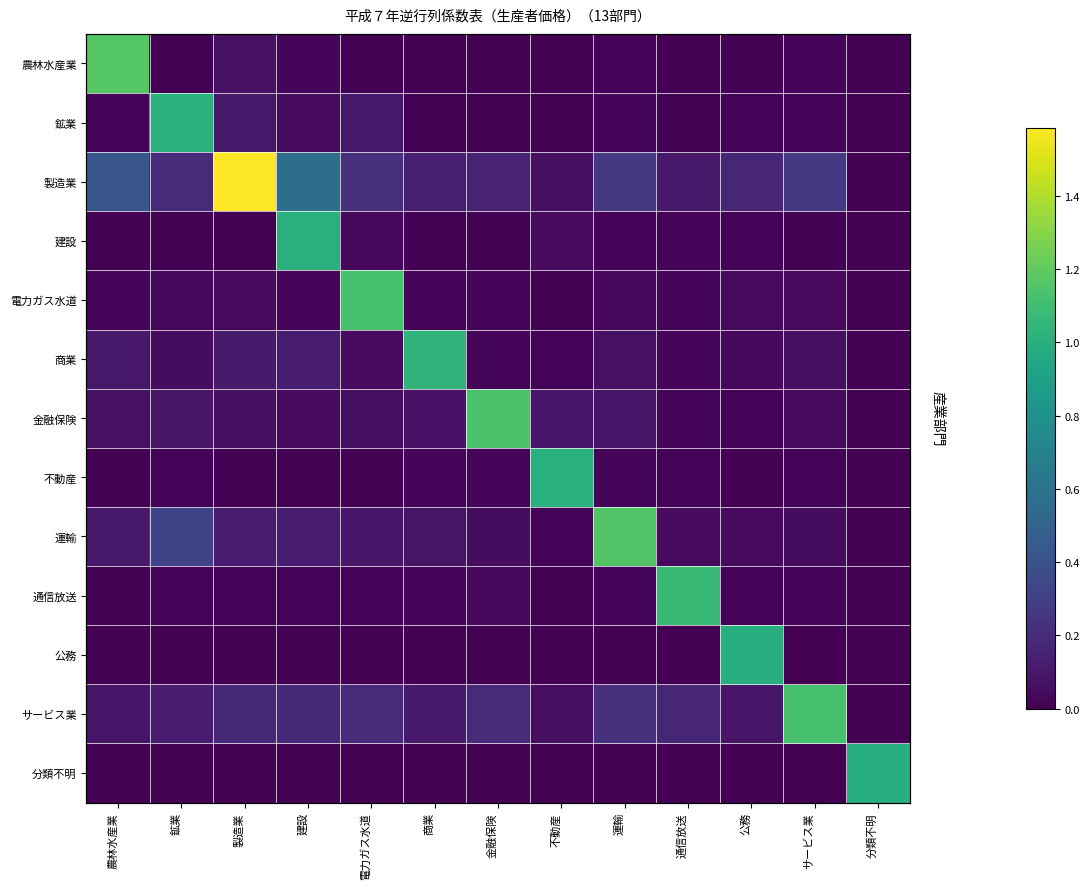

Rank the series at 金融保険 from lowest to highest value.

公務, 分類不明, 農林水産業, 建設, 鉱業, 電力ガス水道, 不動産, 商業, 通信放送, 運輸, 製造業, サービス業, 金融保険